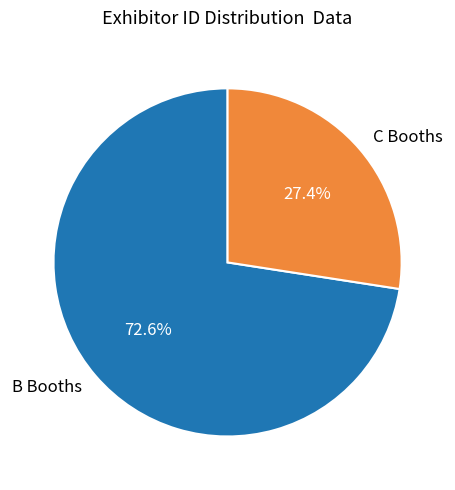

Which slice is the smallest?

C Booths